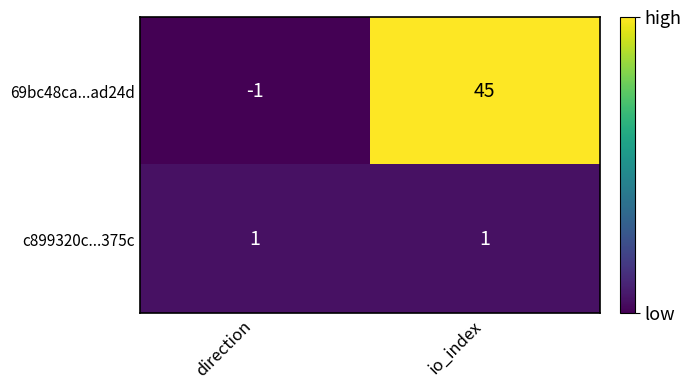

Which series has the largest total across all categories?

69bc48ca...ad24d